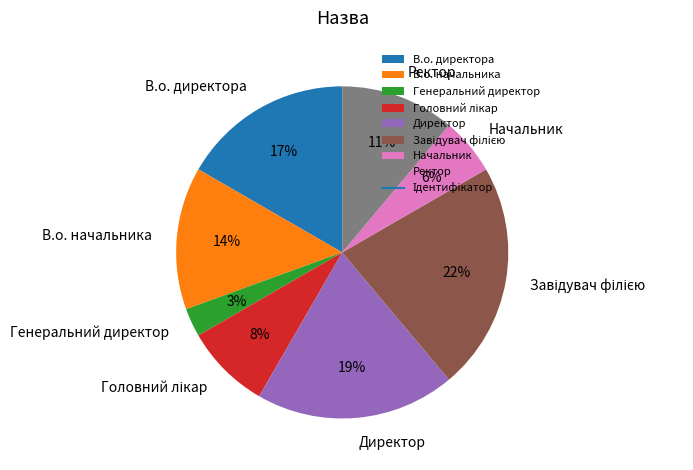

Which has a higher value, Директор or В.о. начальника?

Директор